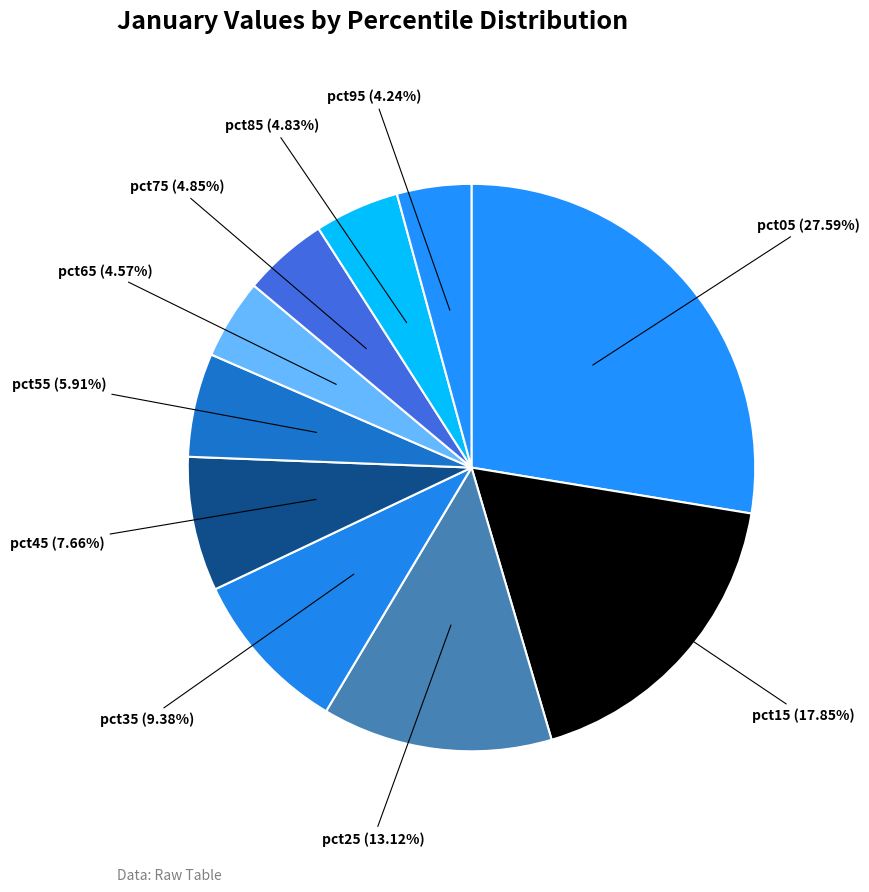

How many slices are in this pie chart?

10